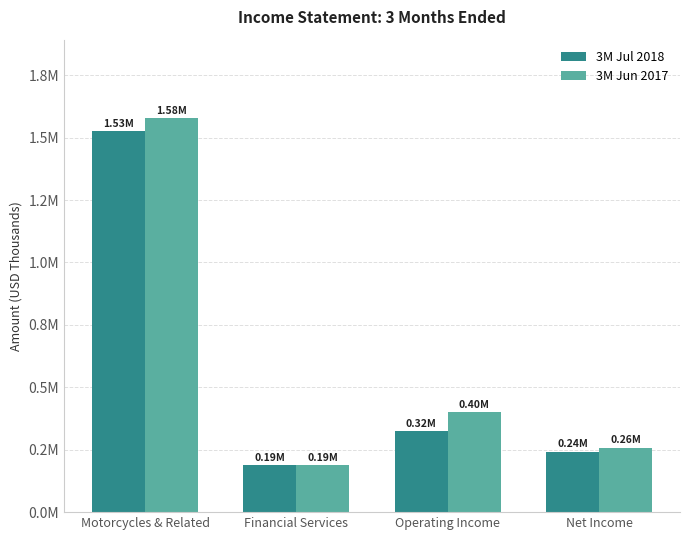

The 3M Jul 2018 series shows 323947 at Operating Income. True or false?

True